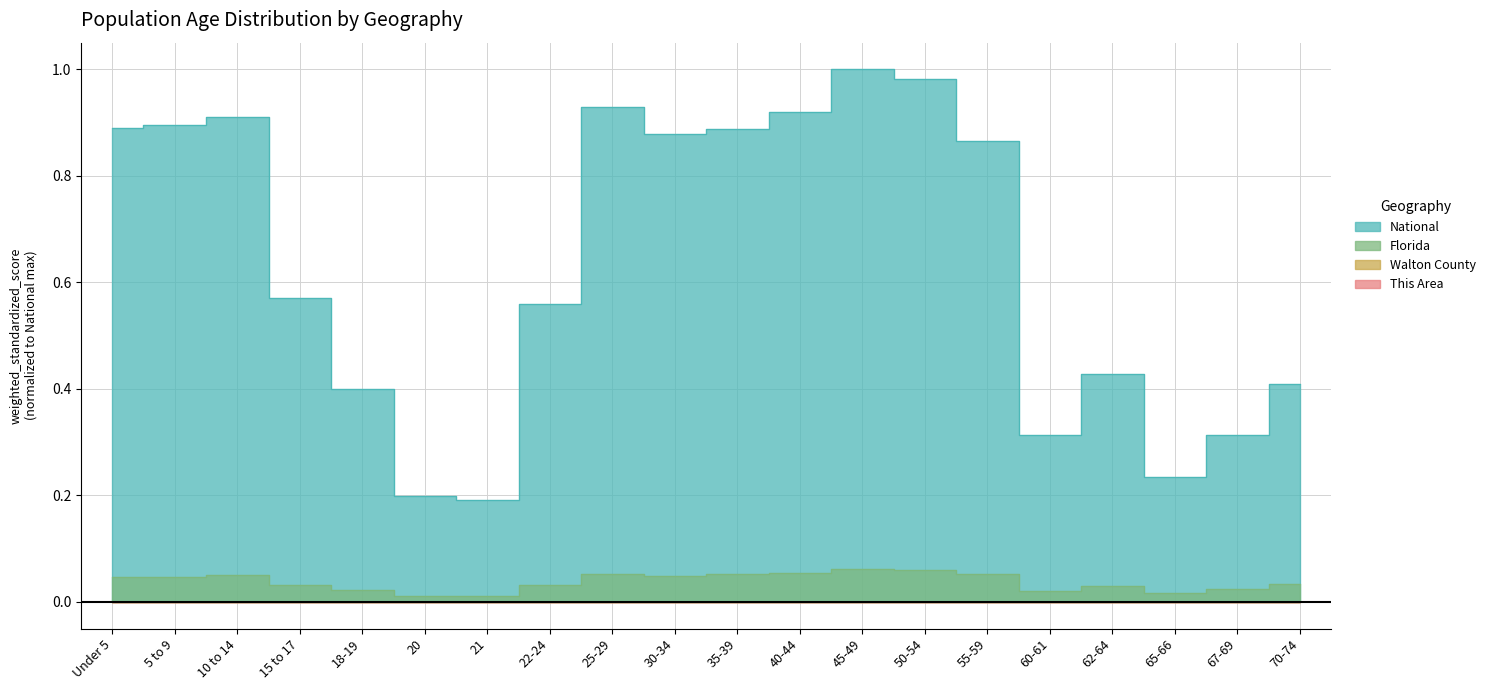

What is the total value across all series at 18-19?

0.4